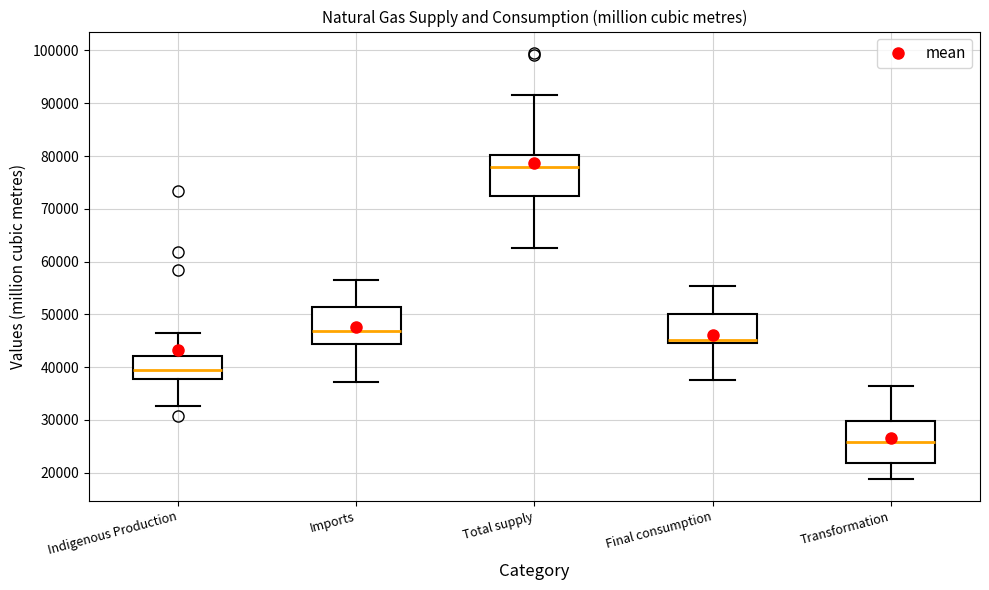

Where is the upper edge of the box for Total supply on the y-axis? The values are not printed on the chart, so give them approximately, as read against the axis.

80000